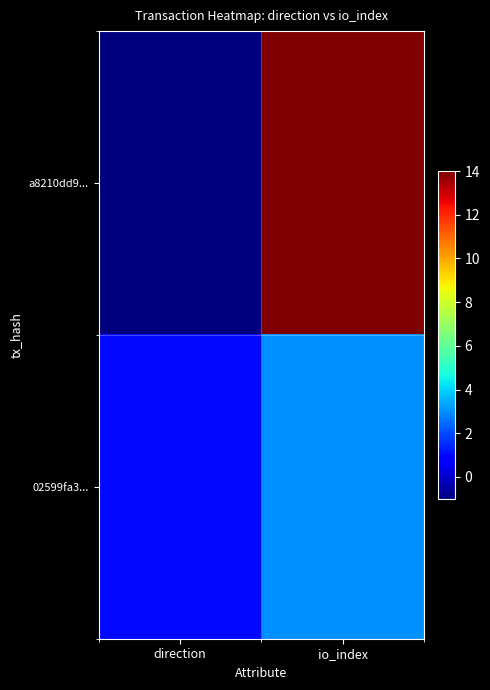

Rank the series by their maximum value, from lowest to highest.

02599fa3..., a8210dd9...